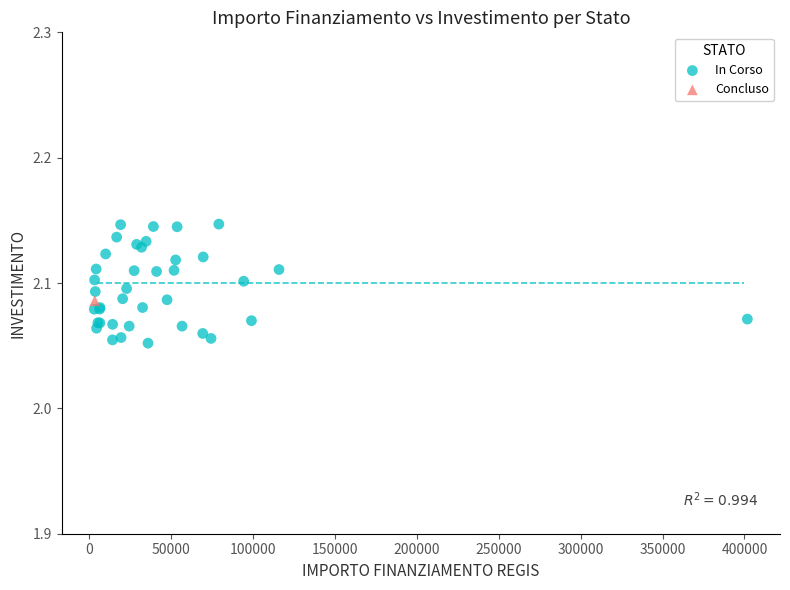

What are all the series names shown in the legend?

In Corso, Concluso